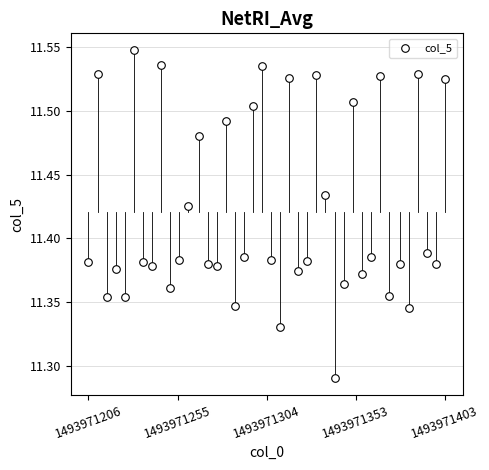

What is the range of Y values (max minus min)?

0.3